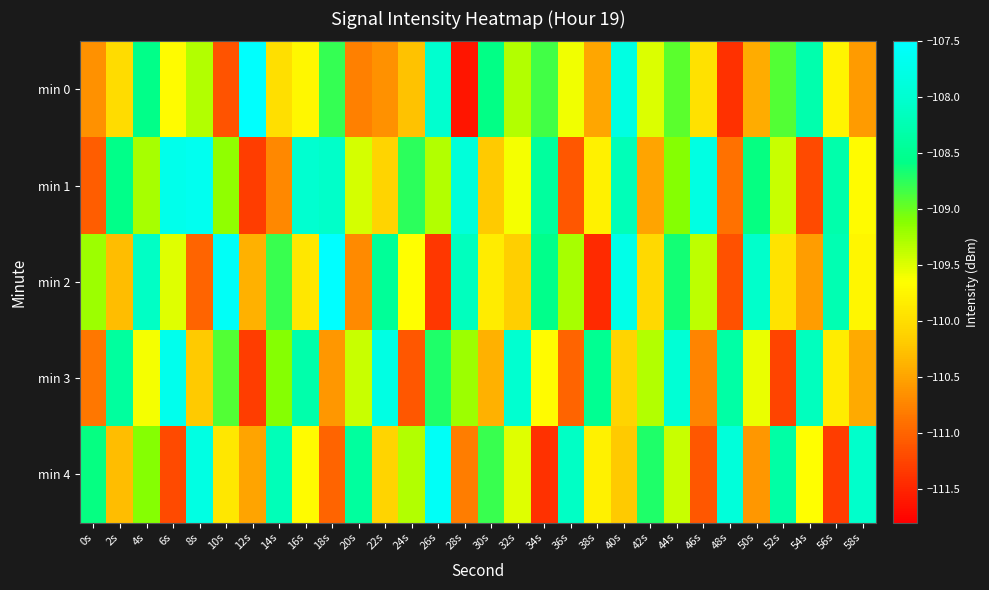

Reading left to right, what are all the values shown in this chart?

min 0: 0s=-110.7	2s=-110.0	4s=-108.6	6s=-109.7	8s=-109.3	10s=-111.1	12s=-107.5	14s=-110.0	16s=-109.7	18s=-108.8	20s=-110.8	22s=-110.6	24s=-110.3	26s=-108.0	28s=-111.6	30s=-108.6	32s=-109.3	34s=-108.8	36s=-109.6	38s=-110.5	40s=-107.8	42s=-109.5	44s=-108.9	46s=-110.0	48s=-111.4	50s=-110.4	52s=-108.9	54s=-108.3	56s=-109.8	58s=-110.6
min 1: 0s=-111.0	2s=-108.6	4s=-109.3	6s=-107.7	8s=-107.7	10s=-109.2	12s=-111.3	14s=-110.7	16s=-108.0	18s=-108.1	20s=-109.5	22s=-110.1	24s=-108.8	26s=-109.3	28s=-107.9	30s=-110.2	32s=-109.6	34s=-108.4	36s=-111.1	38s=-109.8	40s=-108.2	42s=-110.5	44s=-109.1	46s=-107.8	48s=-110.9	50s=-108.6	52s=-109.4	54s=-111.2	56s=-108.3	58s=-109.7
min 2: 0s=-109.2	2s=-110.3	4s=-108.1	6s=-109.5	8s=-111.0	10s=-107.6	12s=-110.4	14s=-108.8	16s=-109.9	18s=-107.5	20s=-110.7	22s=-108.5	24s=-109.7	26s=-111.3	28s=-108.2	30s=-109.8	32s=-110.2	34s=-108.5	36s=-109.2	38s=-111.5	40s=-107.8	42s=-110.0	44s=-108.7	46s=-109.3	48s=-111.2	50s=-108.0	52s=-110.0	54s=-110.5	56s=-108.2	58s=-109.8
min 3: 0s=-110.8	2s=-108.4	4s=-109.6	6s=-107.7	8s=-110.2	10s=-108.9	12s=-111.3	14s=-109.1	16s=-108.3	18s=-110.6	20s=-109.4	22s=-107.8	24s=-111.1	26s=-108.7	28s=-109.2	30s=-110.4	32s=-108.0	34s=-109.7	36s=-111.0	38s=-108.5	40s=-110.1	42s=-109.3	44s=-108.0	46s=-110.8	48s=-108.3	50s=-109.5	52s=-111.2	54s=-108.2	56s=-109.8	58s=-110.5
min 4: 0s=-108.6	2s=-110.3	4s=-109.1	6s=-111.2	8s=-107.8	10s=-109.9	12s=-110.5	14s=-108.2	16s=-109.7	18s=-111.0	20s=-108.4	22s=-110.1	24s=-109.3	26s=-107.6	28s=-110.8	30s=-108.8	32s=-109.5	34s=-111.4	36s=-108.1	38s=-109.8	40s=-110.2	42s=-108.7	44s=-109.4	46s=-111.1	48s=-107.9	50s=-110.6	52s=-108.3	54s=-109.7	56s=-111.3	58s=-108.0